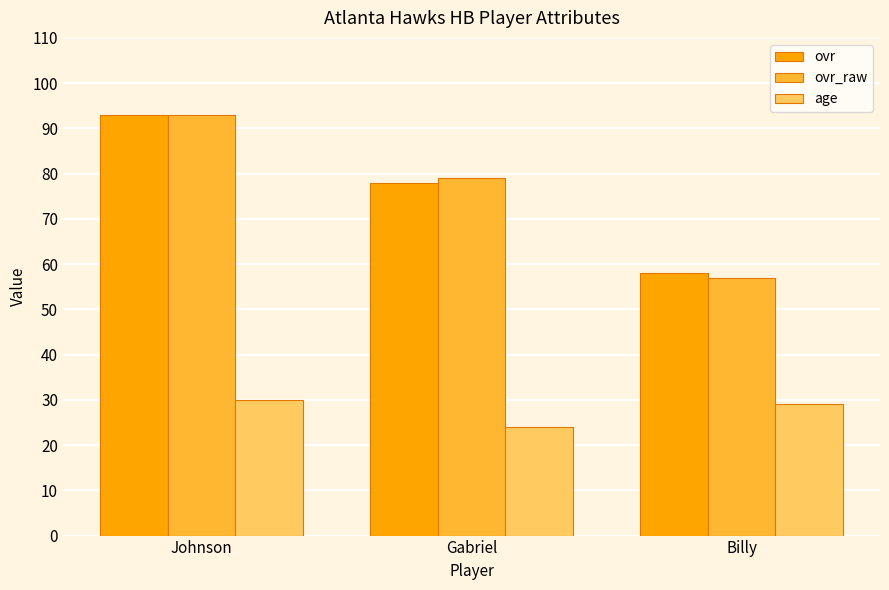

The value of age at Billy is 12. True or false?

False